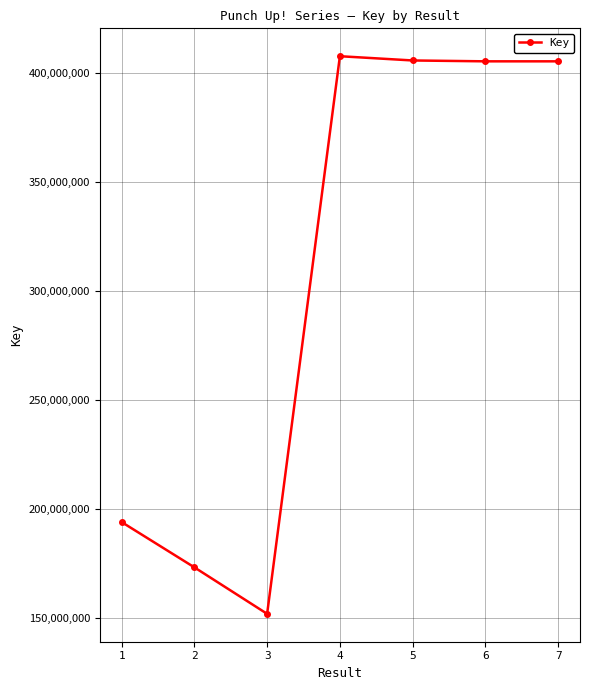

What is the approximate value at 7?

405299941